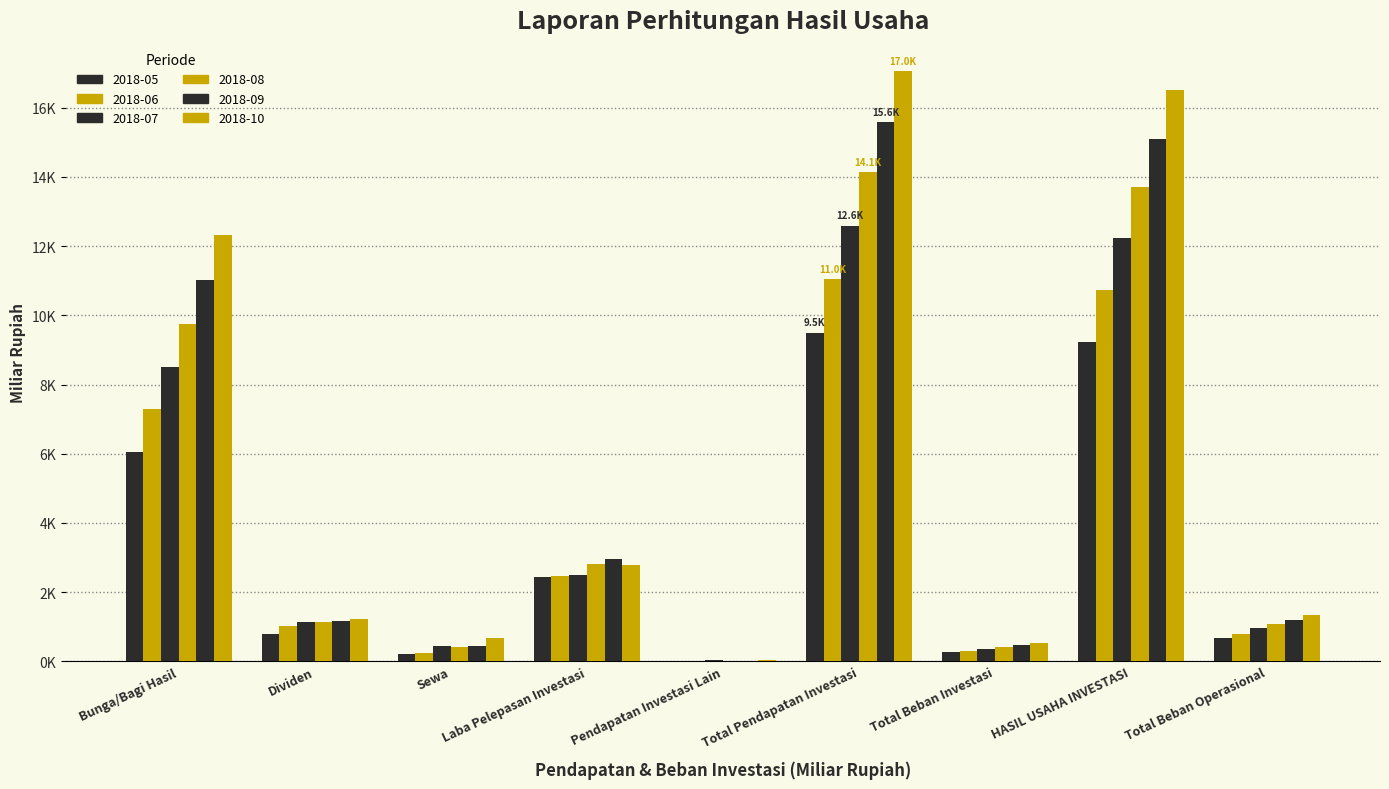

Reading left to right, what are all the values shown in this chart?

2018-05: Bunga/Bagi Hasil=6052.6	Dividen=792.1	Sewa=218.3	Laba Pelepasan Investasi=2426.1	Pendapatan Investasi Lain=11.3	Total Pendapatan Investasi=9500.4	Total Beban Investasi=259.3	HASIL USAHA INVESTASI=9241.1	Total Beban Operasional=665.9
2018-06: Bunga/Bagi Hasil=7279.5	Dividen=1020.8	Sewa=255.5	Laba Pelepasan Investasi=2470.6	Pendapatan Investasi Lain=16.3	Total Pendapatan Investasi=11042.7	Total Beban Investasi=302.2	HASIL USAHA INVESTASI=10740.6	Total Beban Operasional=797.7
2018-07: Bunga/Bagi Hasil=8510.3	Dividen=1129.0	Sewa=435.8	Laba Pelepasan Investasi=2490.9	Pendapatan Investasi Lain=25.2	Total Pendapatan Investasi=12591.2	Total Beban Investasi=356.7	HASIL USAHA INVESTASI=12234.5	Total Beban Operasional=952.5
2018-08: Bunga/Bagi Hasil=9754.0	Dividen=1151.4	Sewa=409.4	Laba Pelepasan Investasi=2801.4	Pendapatan Investasi Lain=15.7	Total Pendapatan Investasi=14131.9	Total Beban Investasi=427.6	HASIL USAHA INVESTASI=13704.3	Total Beban Operasional=1081.5
2018-09: Bunga/Bagi Hasil=11009.5	Dividen=1168.7	Sewa=452.9	Laba Pelepasan Investasi=2945.5	Pendapatan Investasi Lain=16.9	Total Pendapatan Investasi=15593.5	Total Beban Investasi=484.3	HASIL USAHA INVESTASI=15109.2	Total Beban Operasional=1207.2
2018-10: Bunga/Bagi Hasil=12319.8	Dividen=1232.2	Sewa=676.1	Laba Pelepasan Investasi=2777.8	Pendapatan Investasi Lain=42.8	Total Pendapatan Investasi=17048.7	Total Beban Investasi=539.9	HASIL USAHA INVESTASI=16508.8	Total Beban Operasional=1340.2